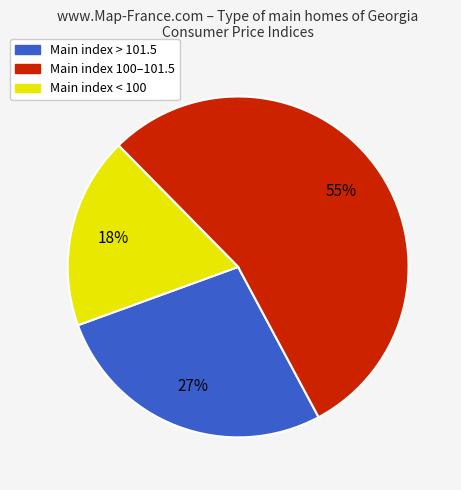

To the nearest percent, what is the average slice percentage?

33%